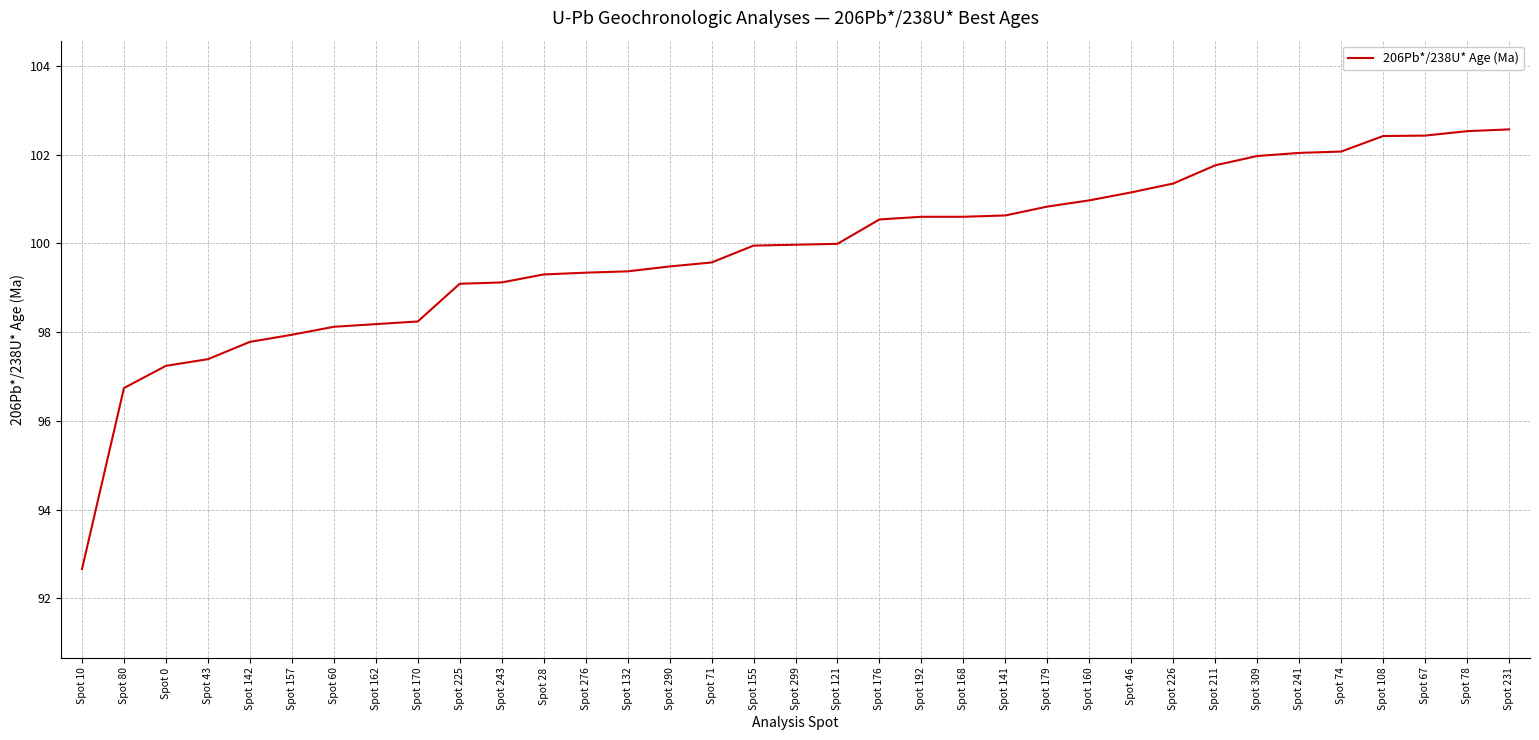

Which has a higher value, Spot 192 or Spot 231?

Spot 231